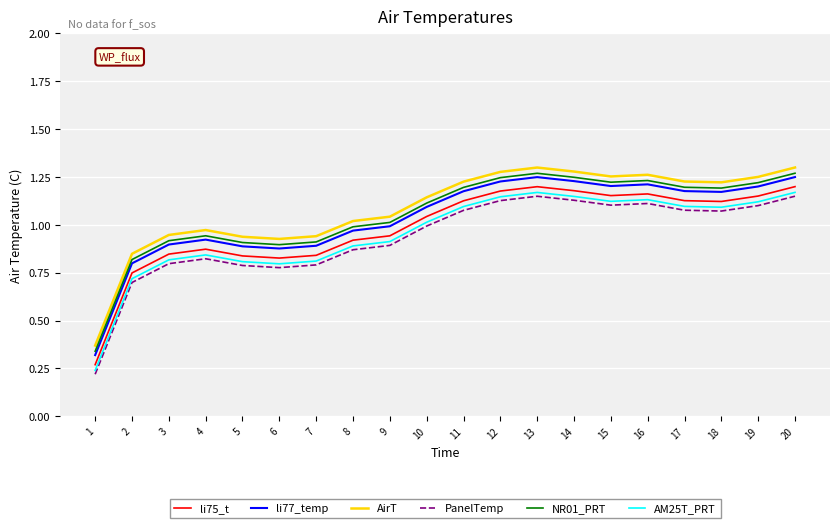

True or false: AirT and NR01_PRT intersect in this chart.

False